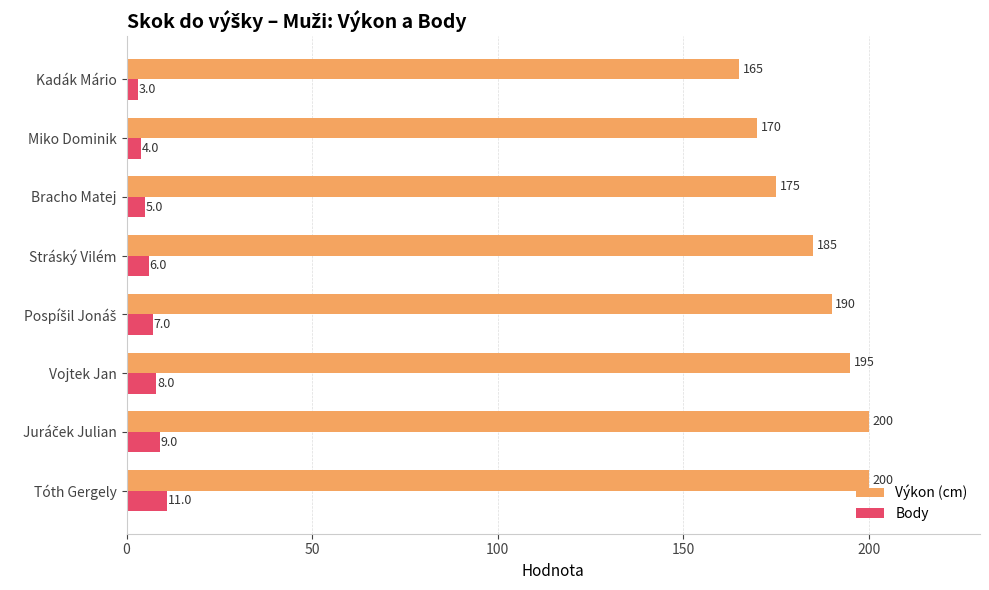

Count the number of categories in the chart.

8